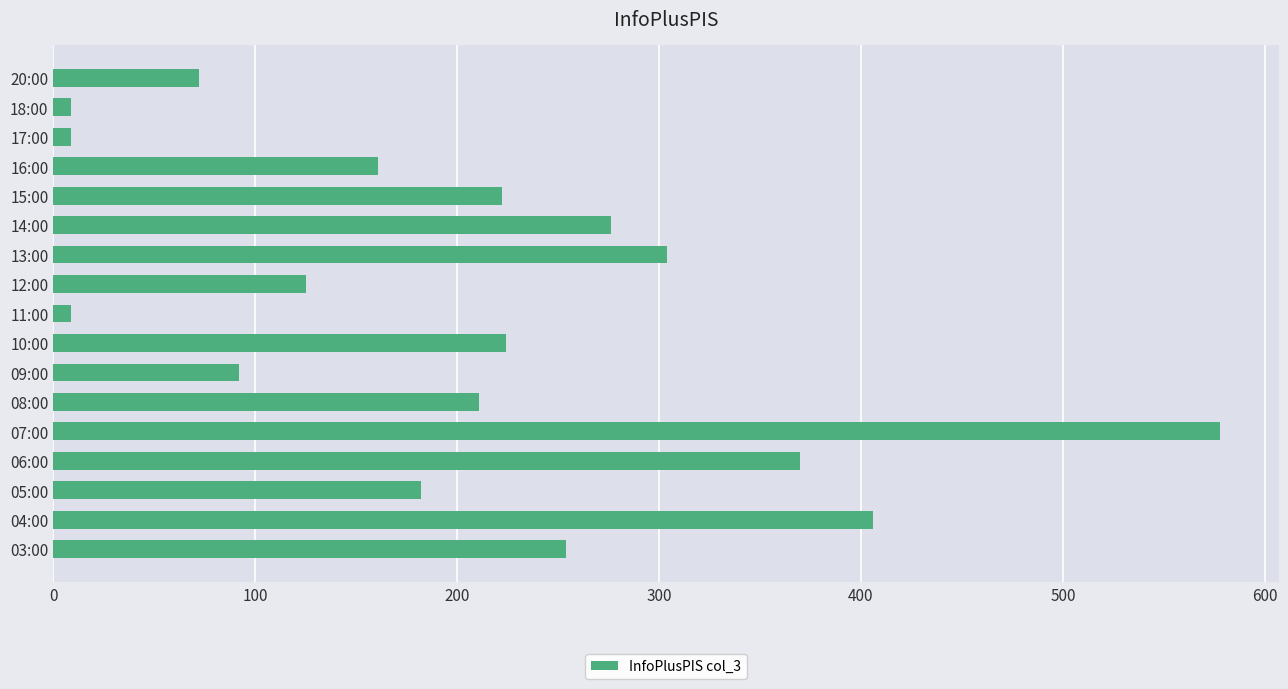

The chart shows a value of 298 at 05:00. True or false?

False